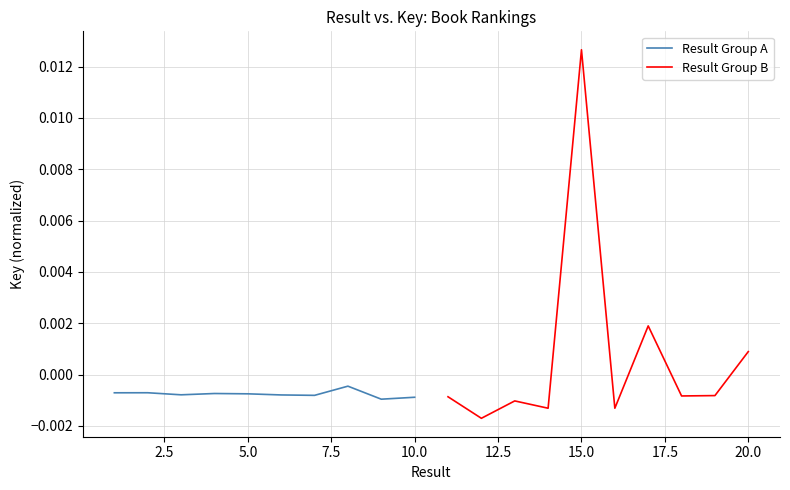

Rank the series by their maximum value, from highest to lowest.

Result Group B, Result Group A